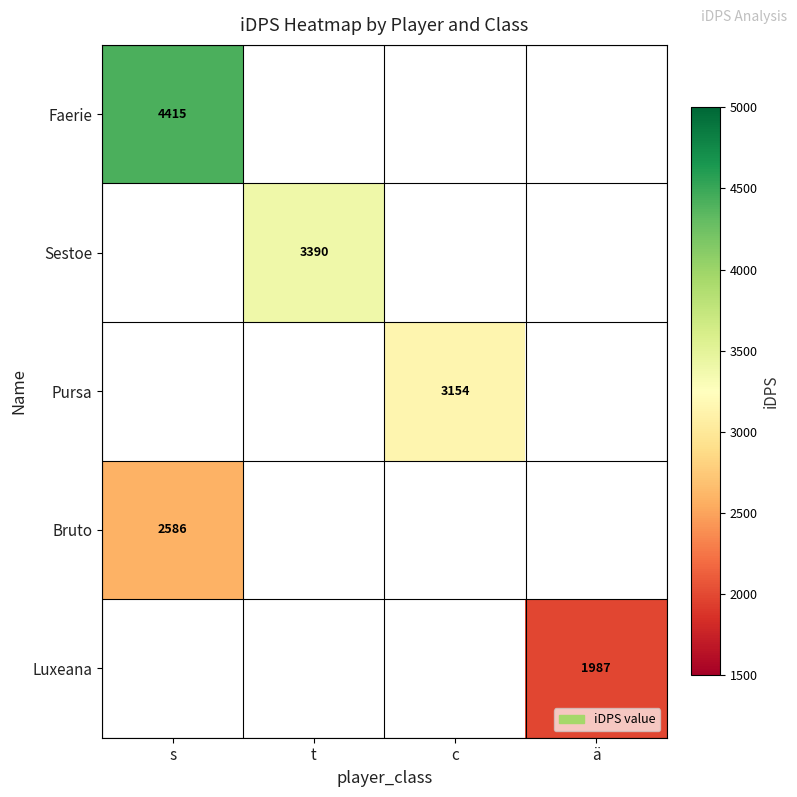

How many values in Luxeana are above zero?

1